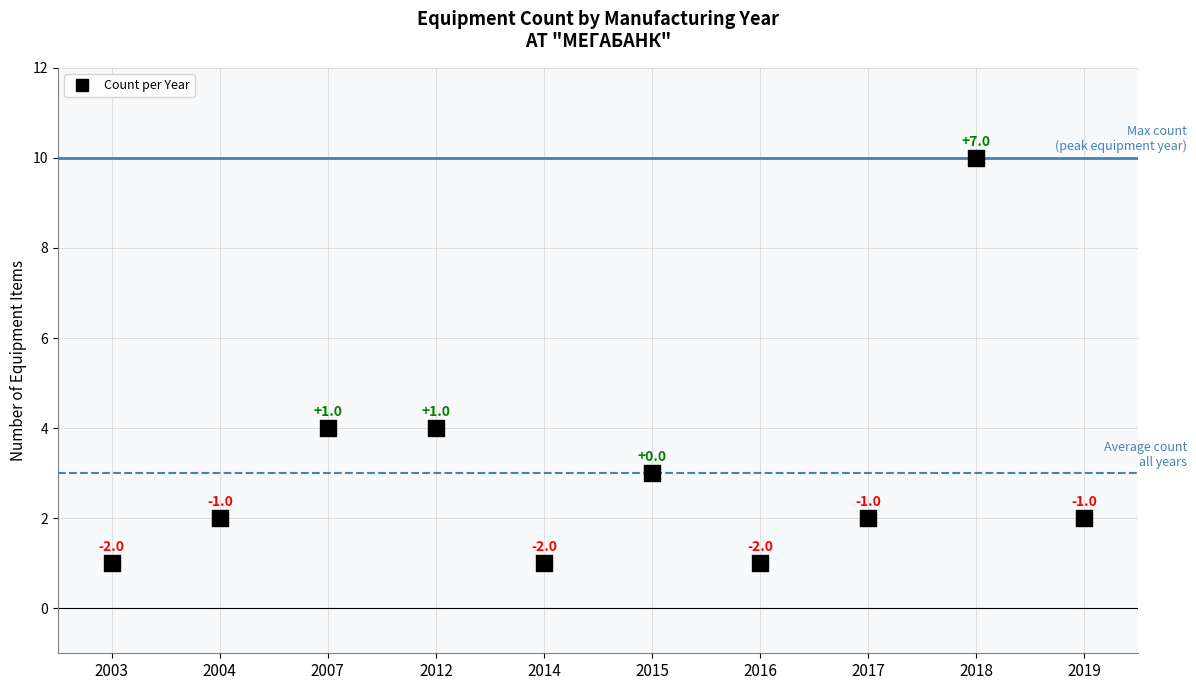

What Y value in the scatter plot is closest to 5?

4